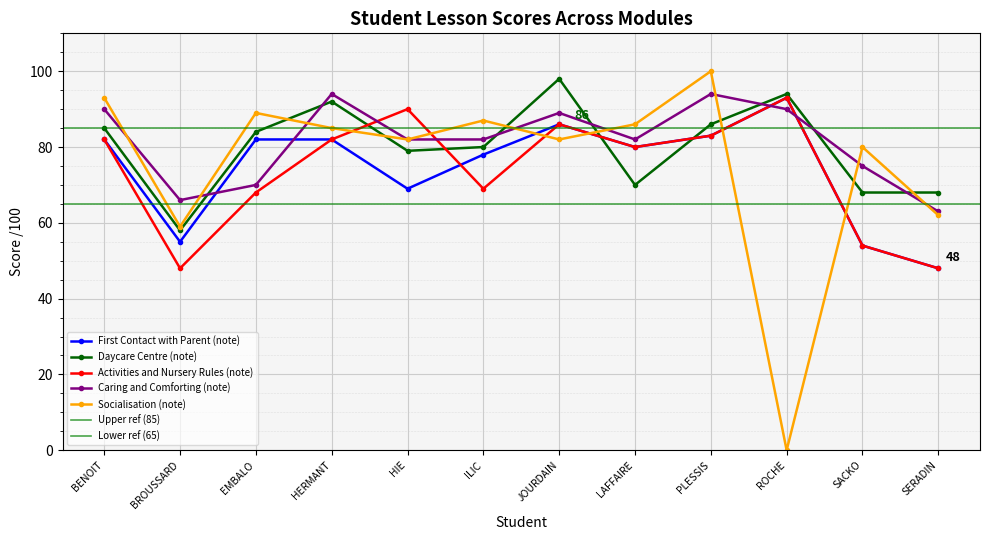

Which series has the largest range (max minus min)?

Socialisation (note)